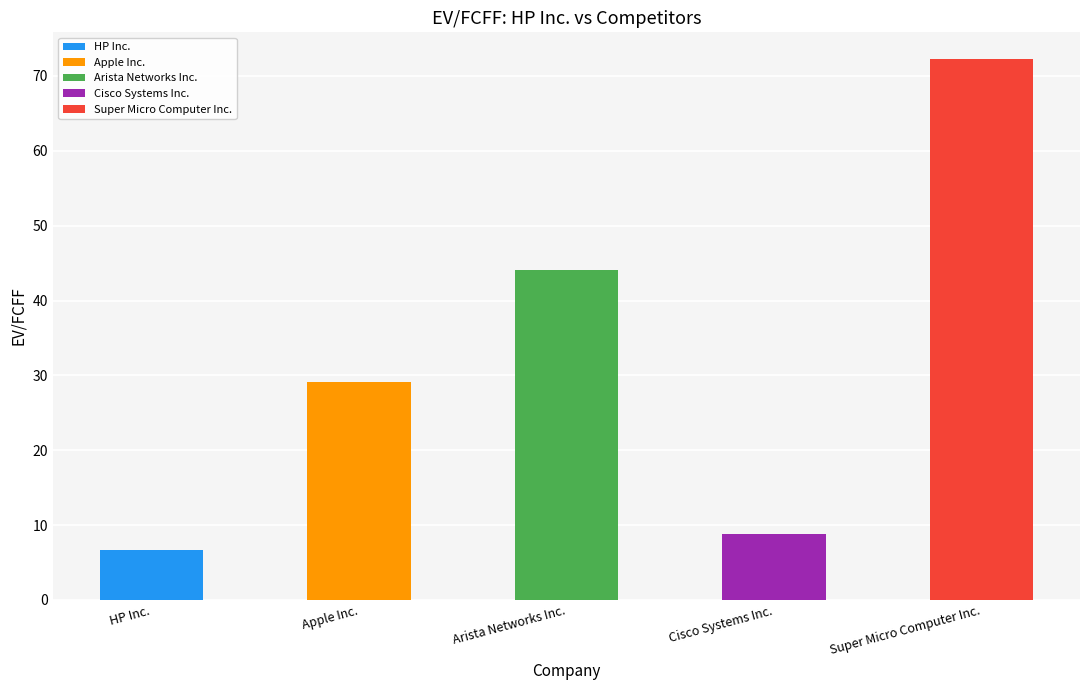

Is it true that the value at HP Inc. is 10.6?

False